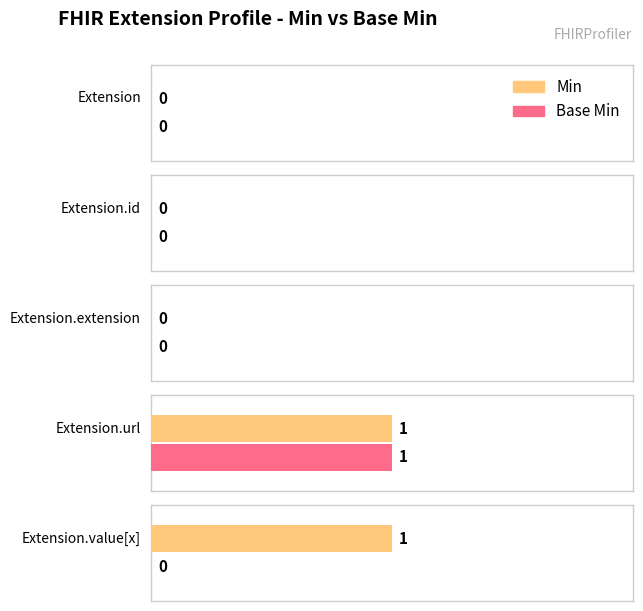

What is the maximum value shown in the chart?

1